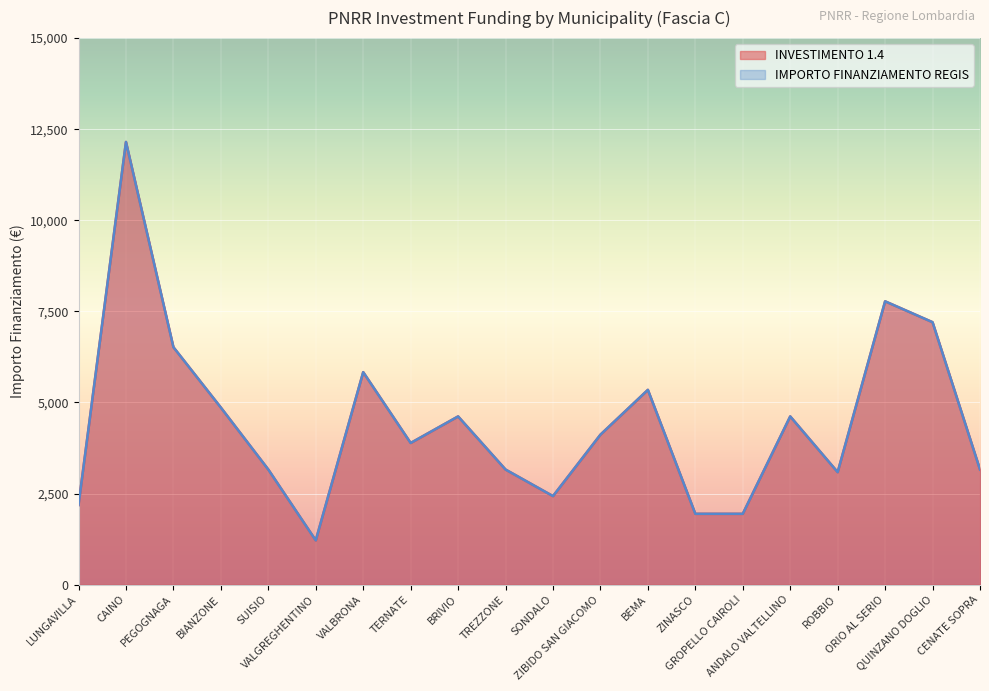

What is the sum of the INVESTIMENTO 1.4 values at BIANZONE and GROPELLO CAIROLI?

6804